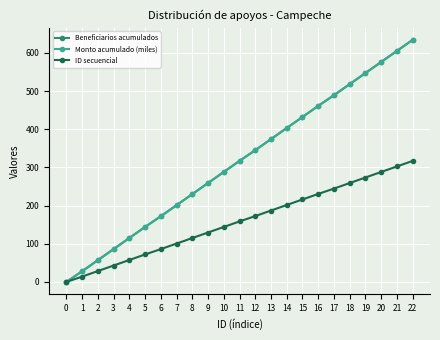

Does the chart have visible grid lines?

Yes